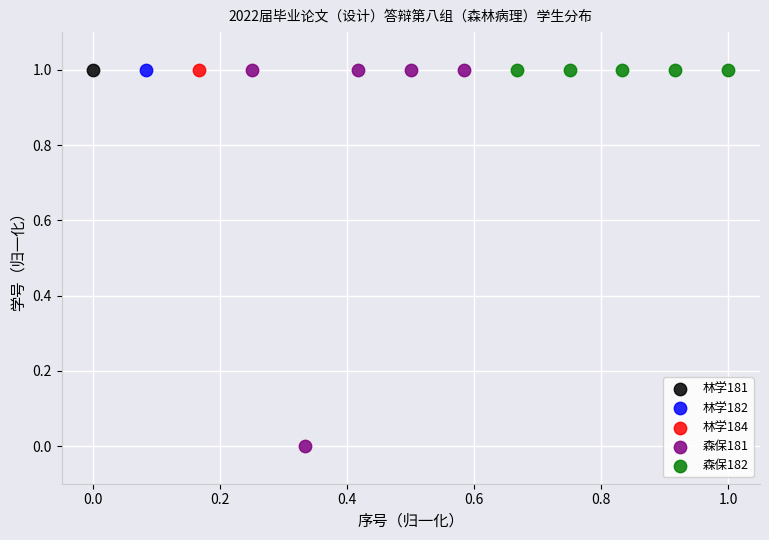

What are all the series names shown in the legend?

林学181, 林学182, 林学184, 森保181, 森保182